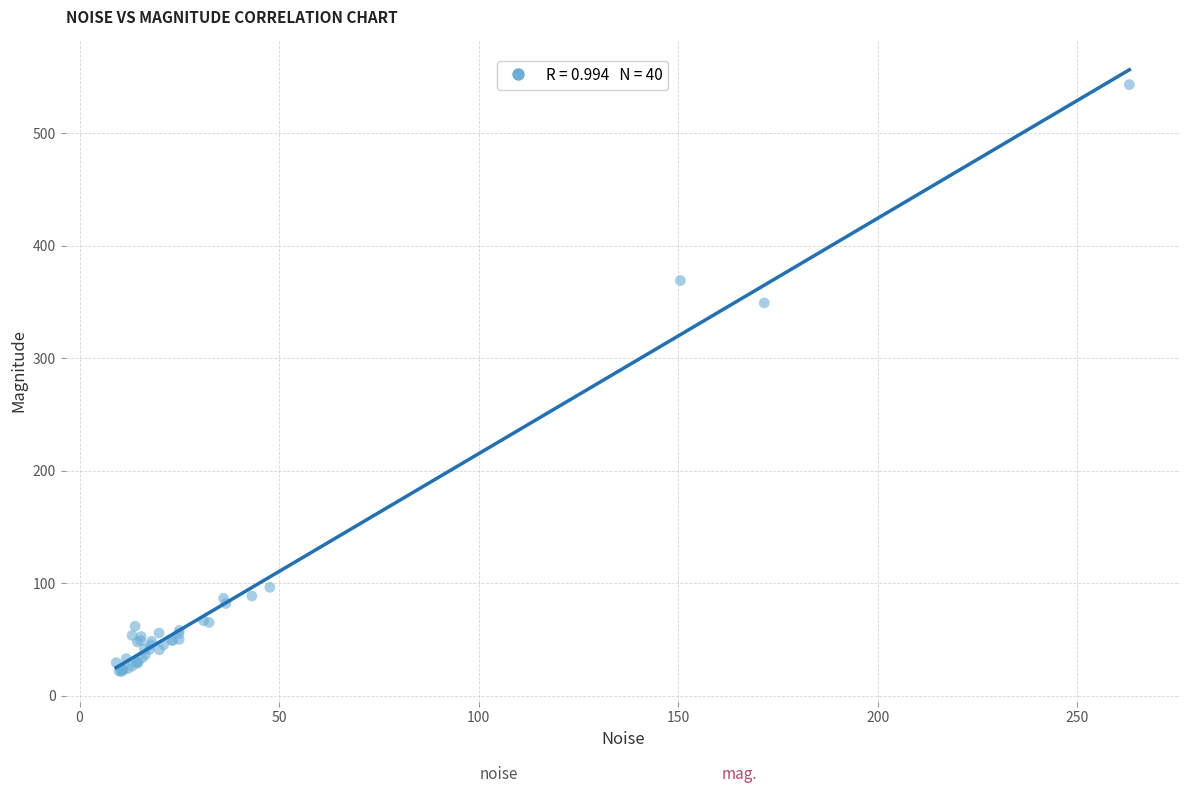

What Y value in the scatter plot is closest to 282?

349.2